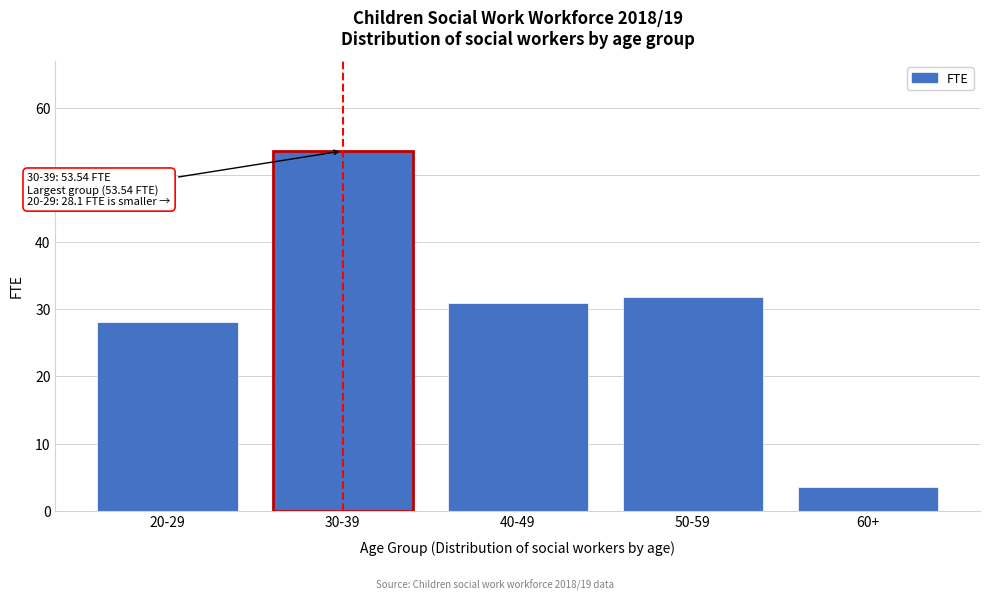

Reading left to right, extract all data points from this chart.

28.1	53.5	31.0	31.8	3.6